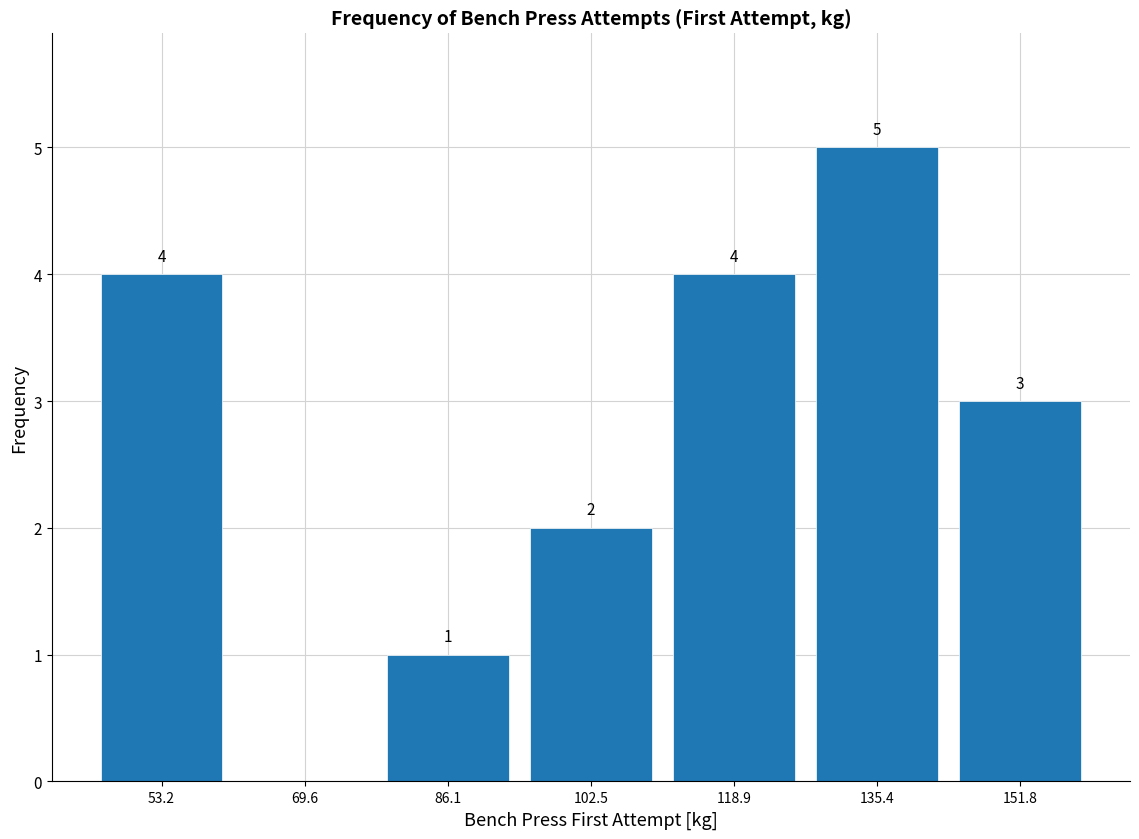

Which range on the x-axis has the tallest bar?

128 to 144